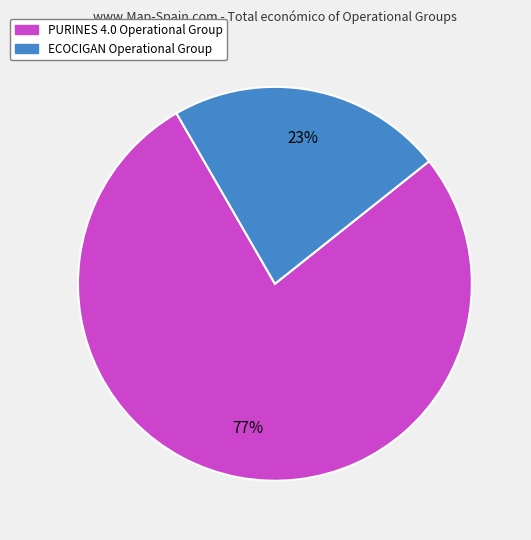

Approximately how many times larger is the value at ECOCIGAN Operational Group compared to PURINES 4.0 Operational Group?

0.3